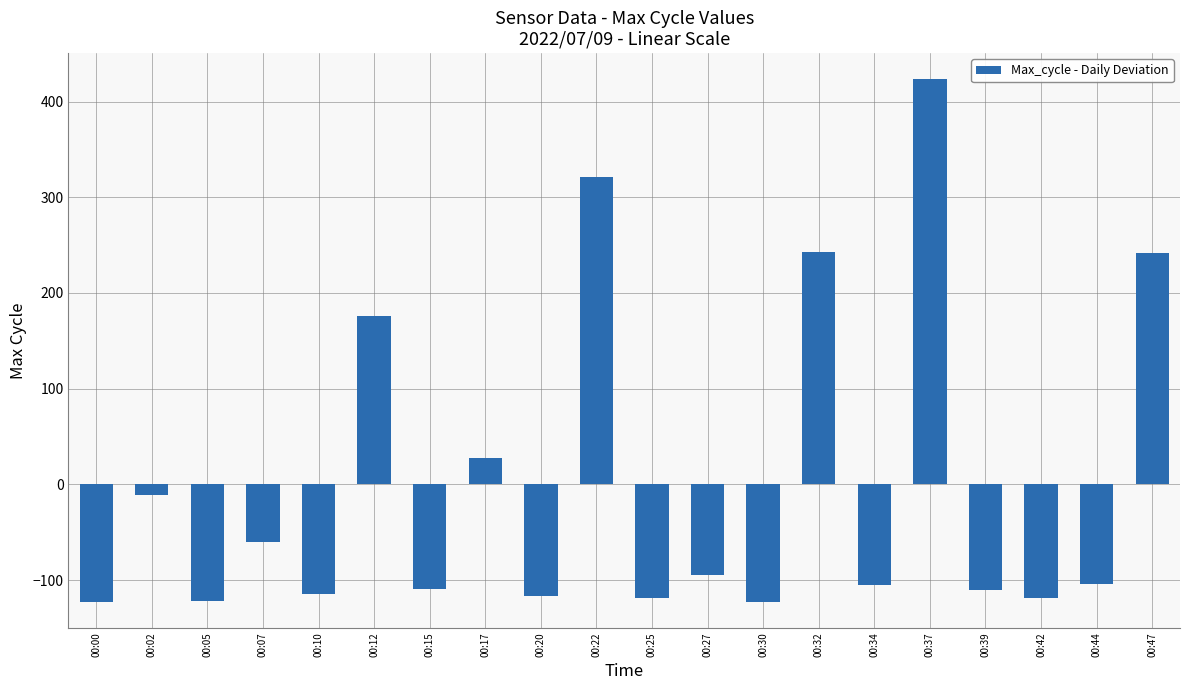

Where does the data first go above -103?

00:02